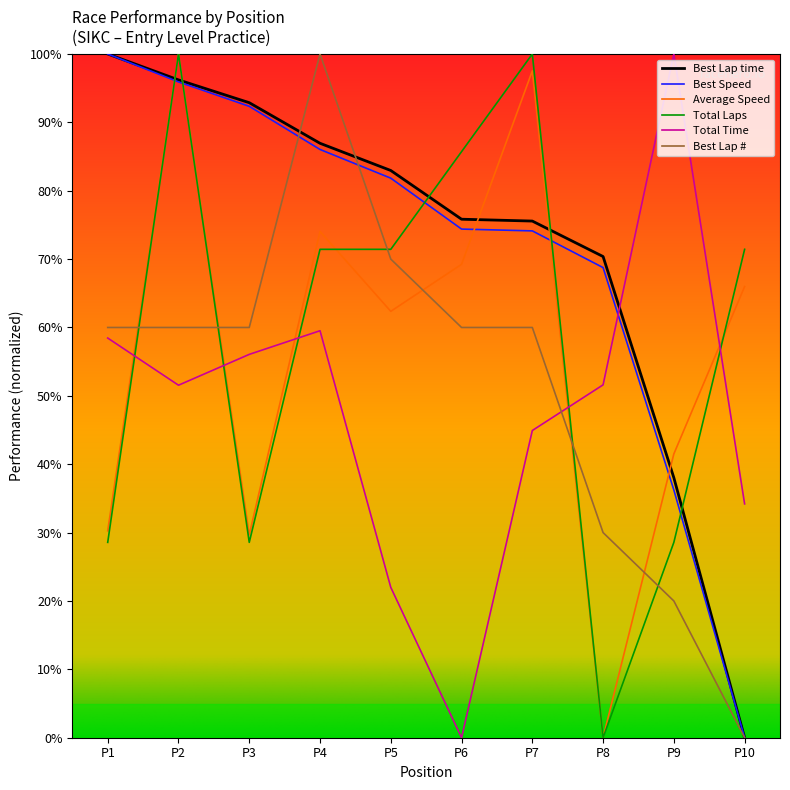

At how many categories does at least one series exceed 17?

10